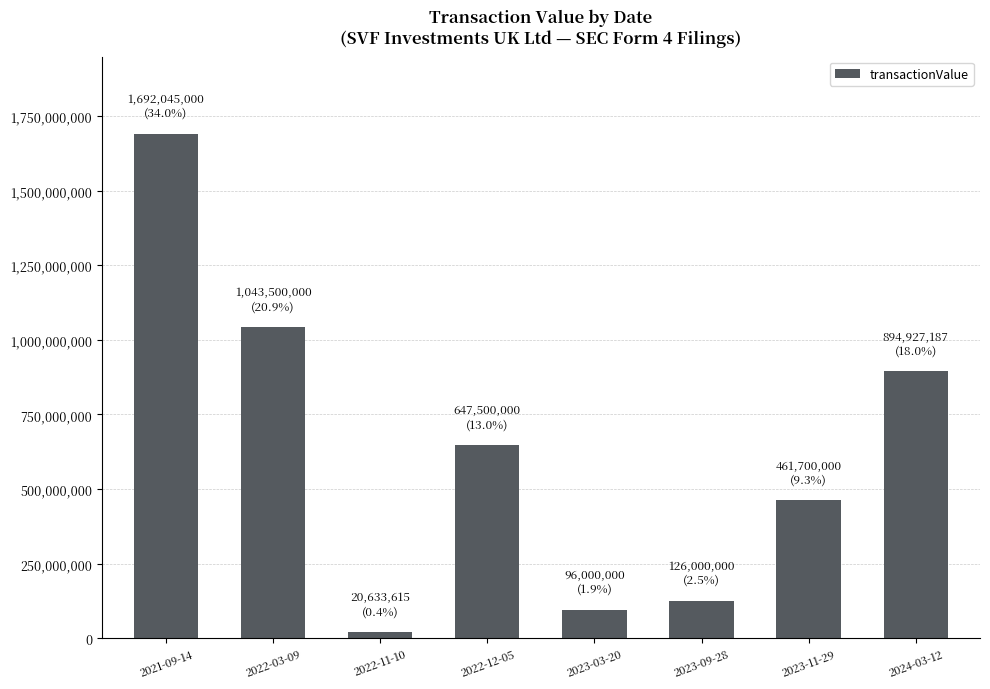

What is the value of the 8th bar from the left?

894927187